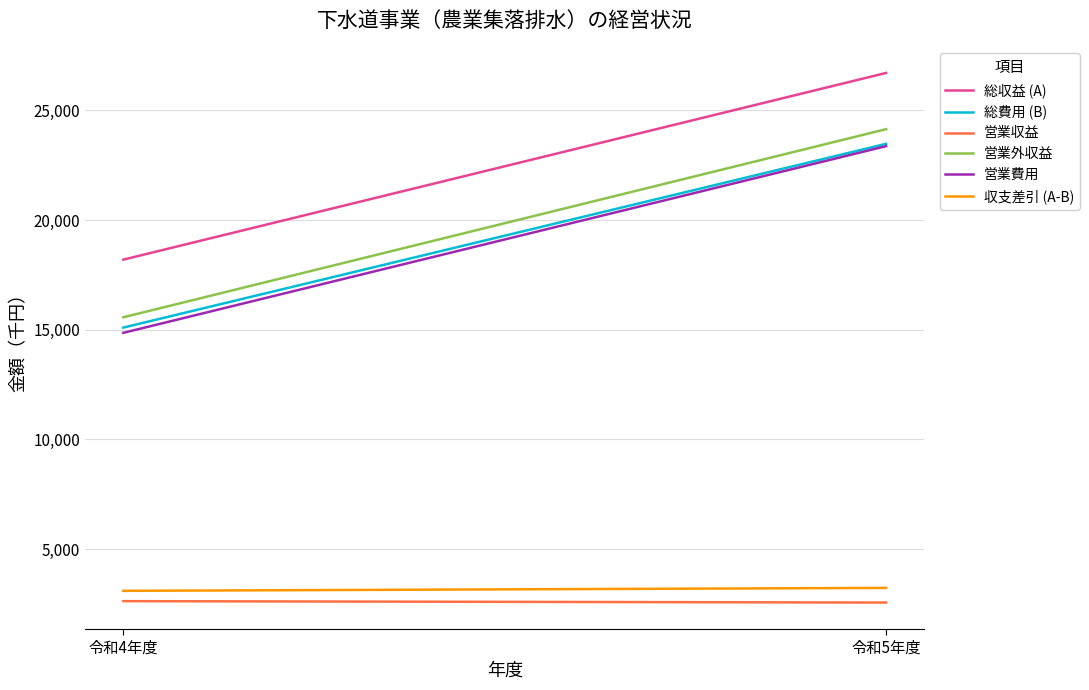

Between 令和4年度 and 令和5年度, which series saw the biggest shift?

営業外収益